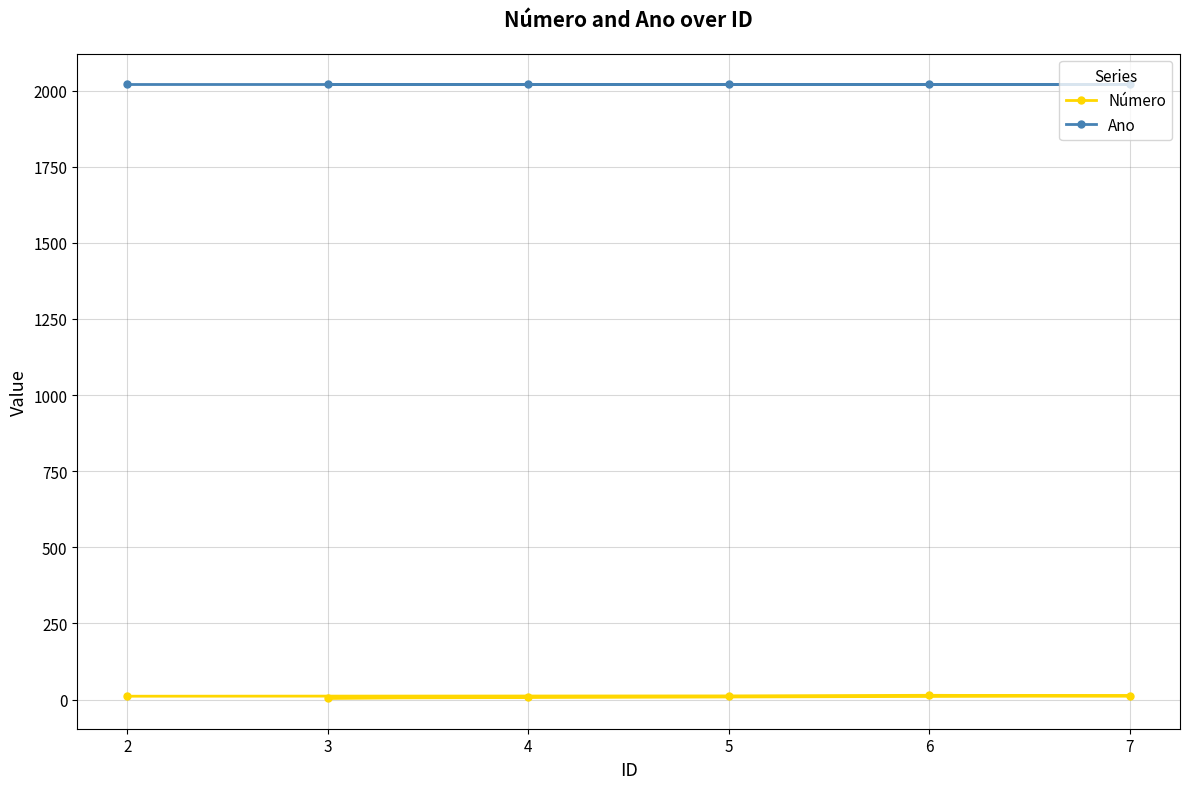

Is the value of Ano at 4 greater than the value of Número at 5?

Yes